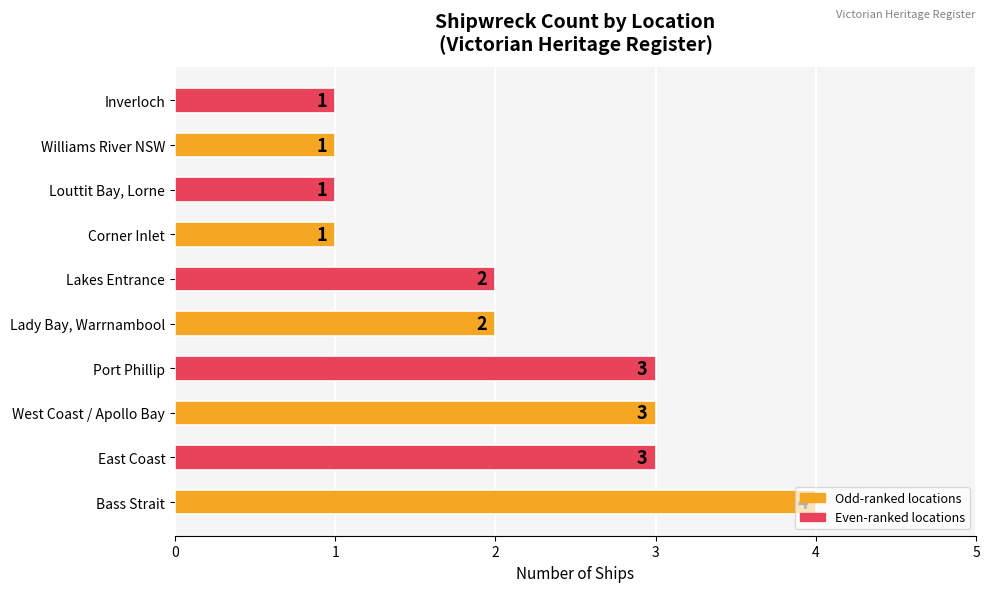

How many distinct data groups are displayed?

1